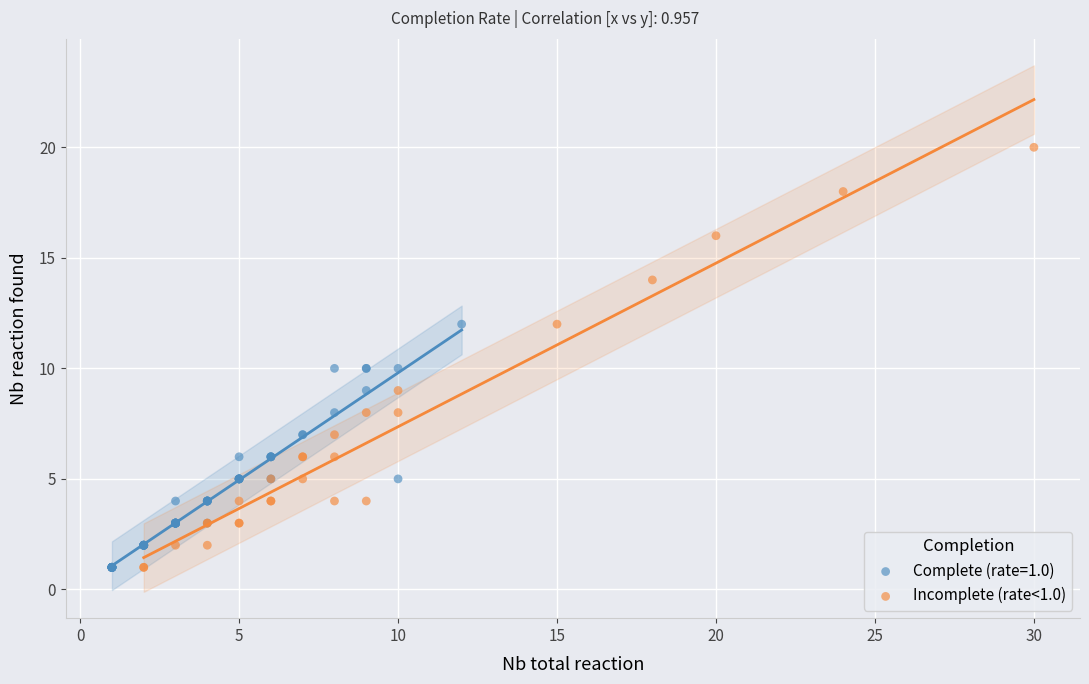

Which series has the largest Y range (max minus min)?

Incomplete (rate<1.0)